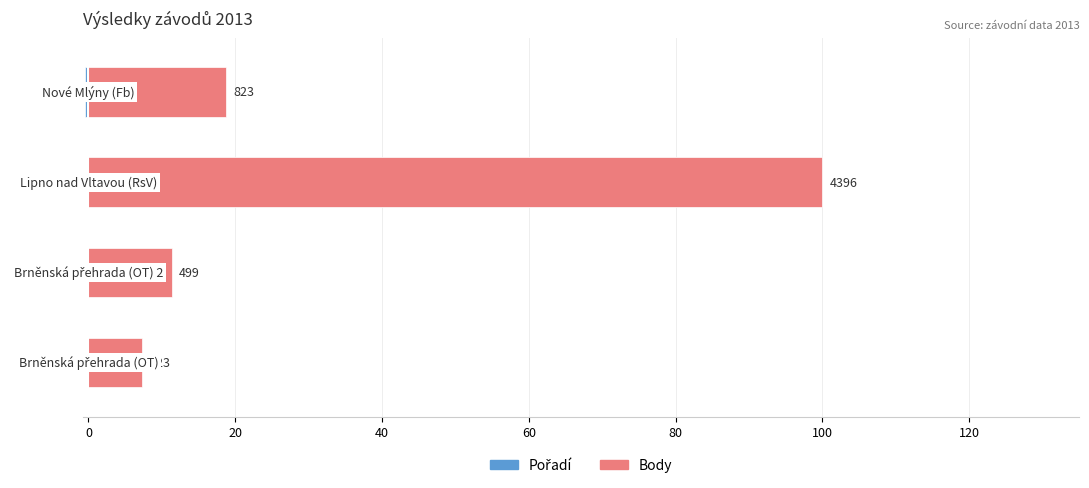

Are the bars horizontal?

Yes